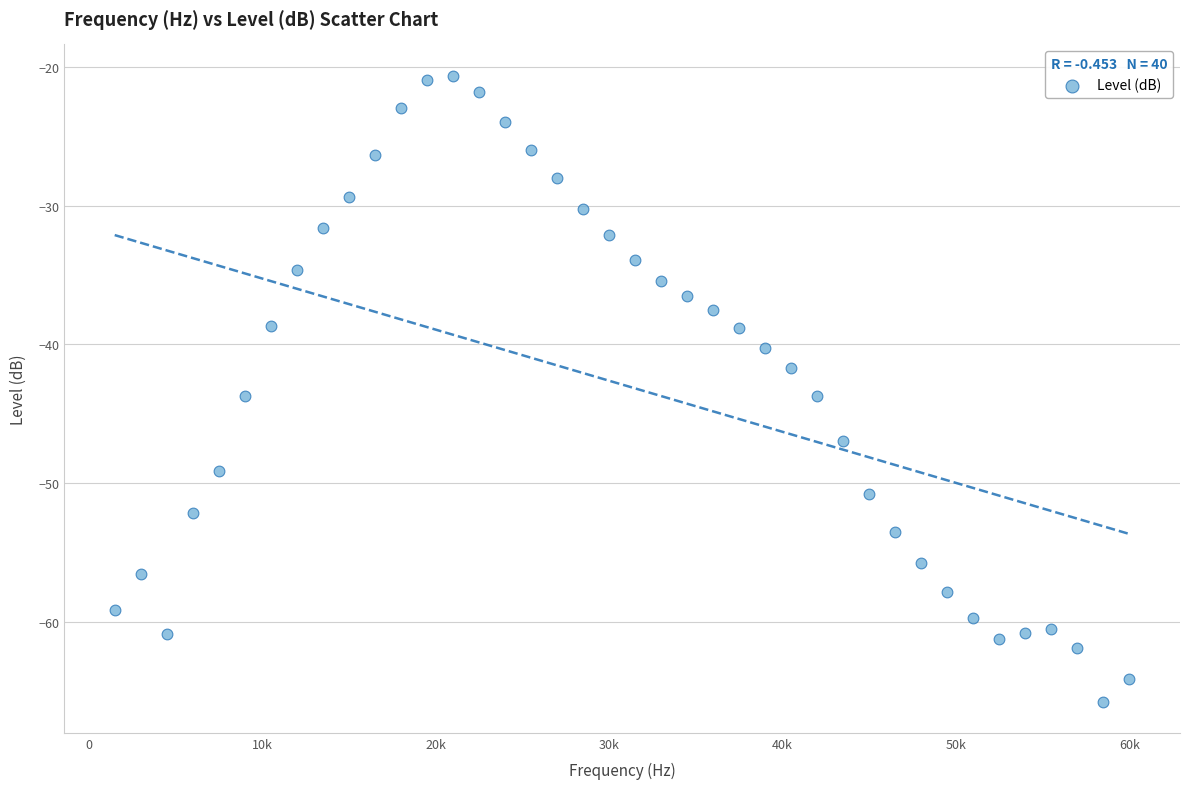

What is the range of Y values (max minus min)?

45.1